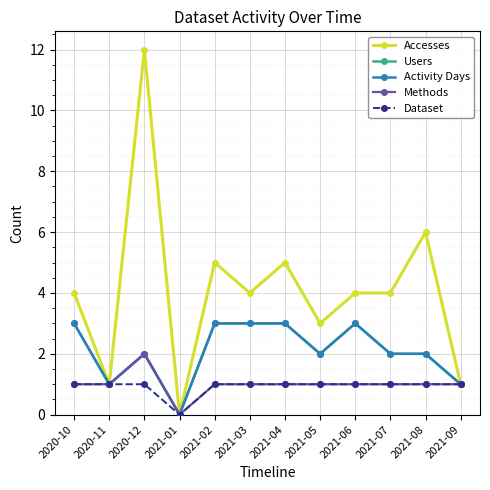

What is the difference between the maximum and minimum values in the Accesses series?

12